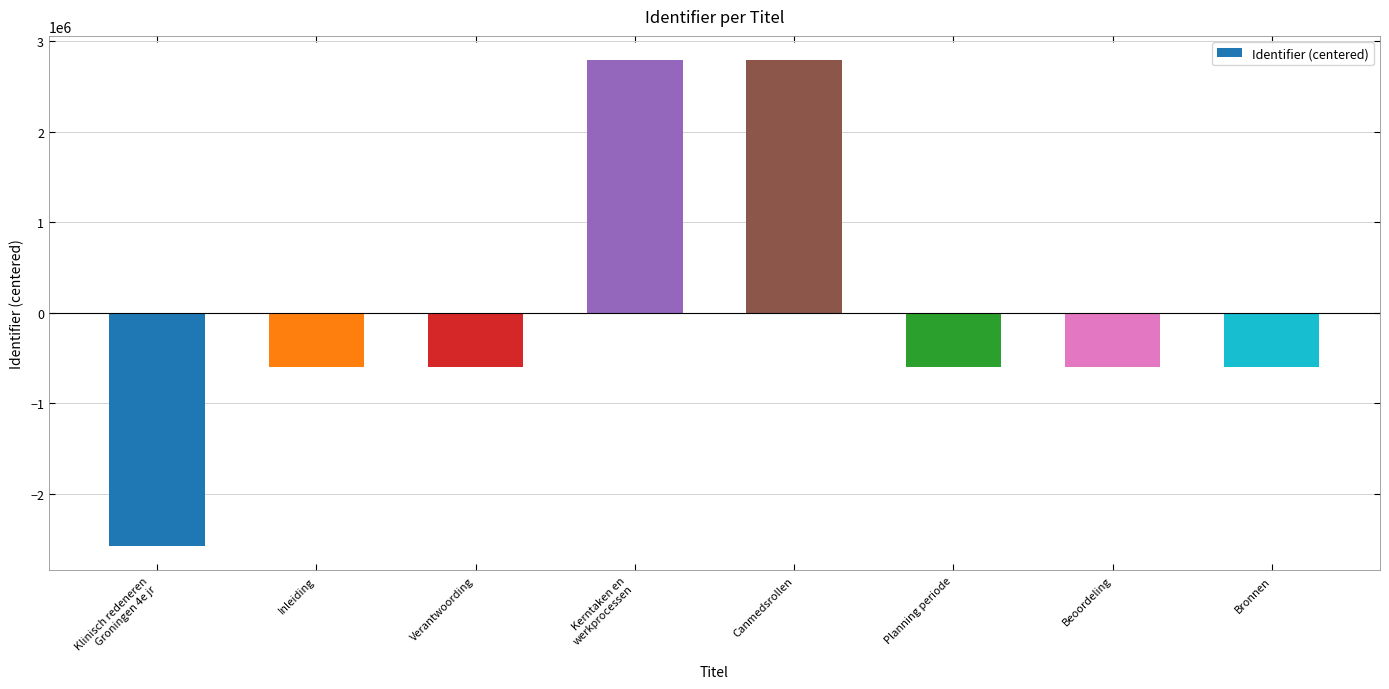

What is the difference between the values at Verantwoording and Planning periode?

23.0